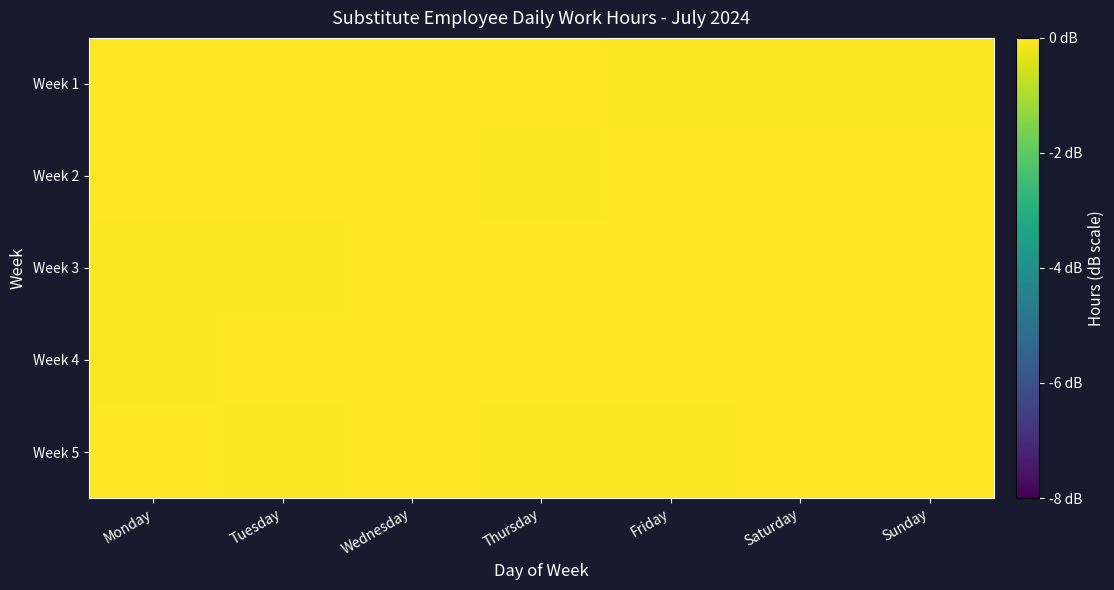

Between Friday and Tuesday, which is larger?

Tuesday